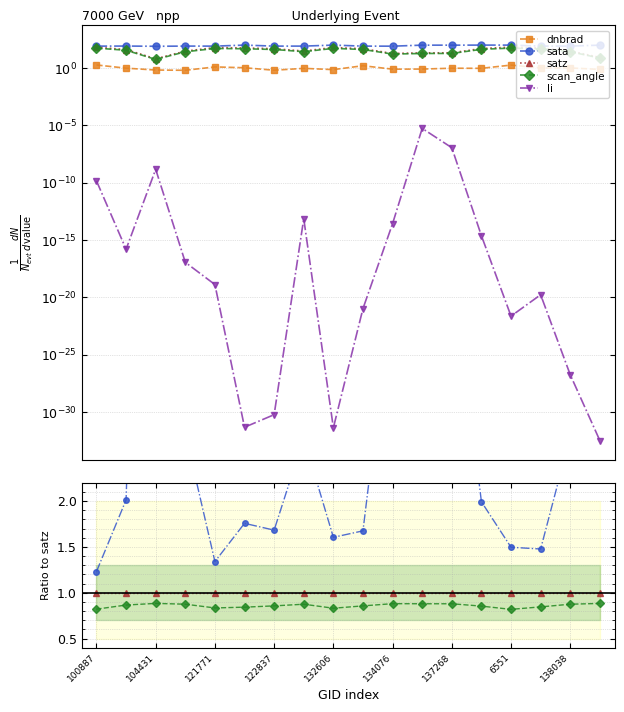

At which category does sata reach its first local valley?

121771